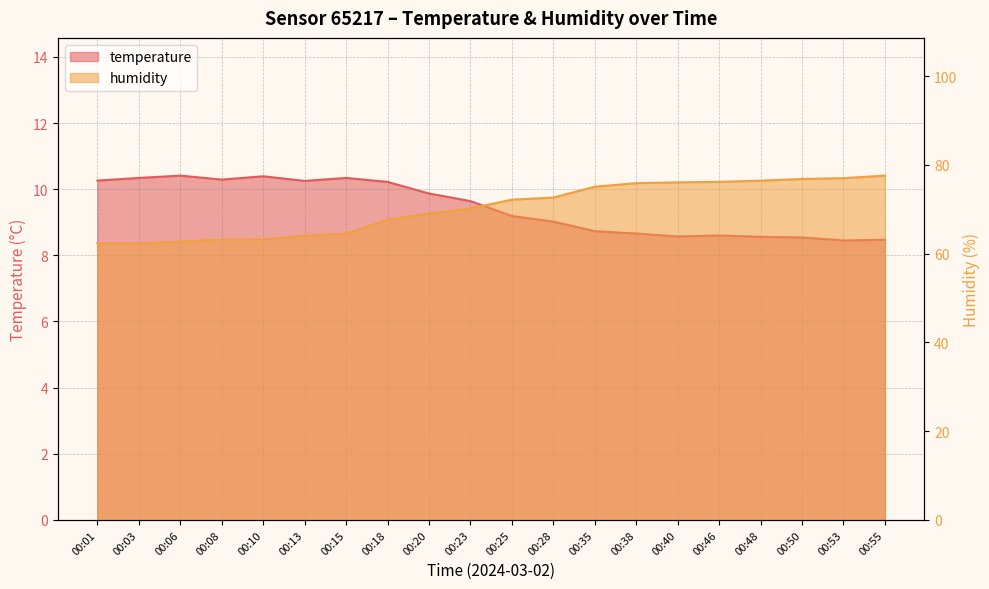

What are all the series names shown in the legend?

temperature, humidity